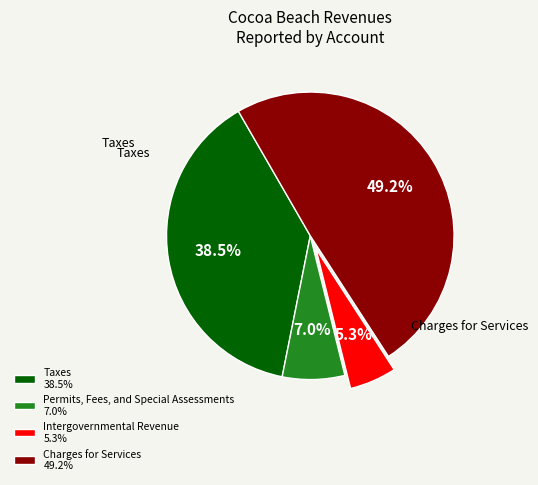

Does any single category account for the majority?

No